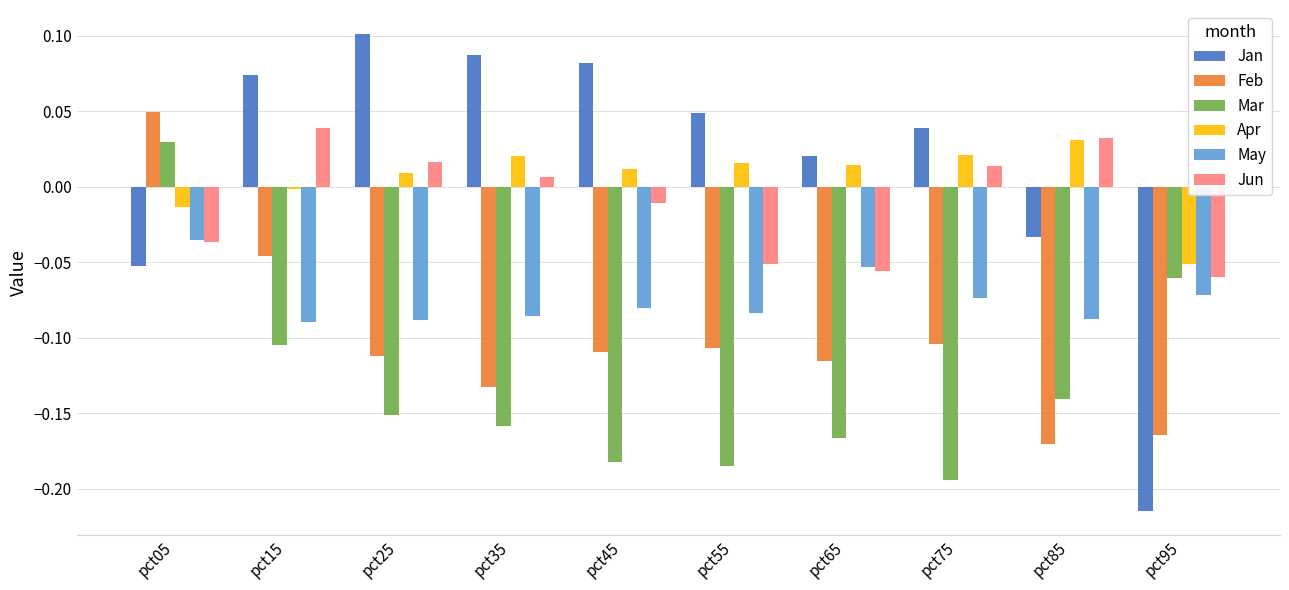

How many series are shown in this chart?

6